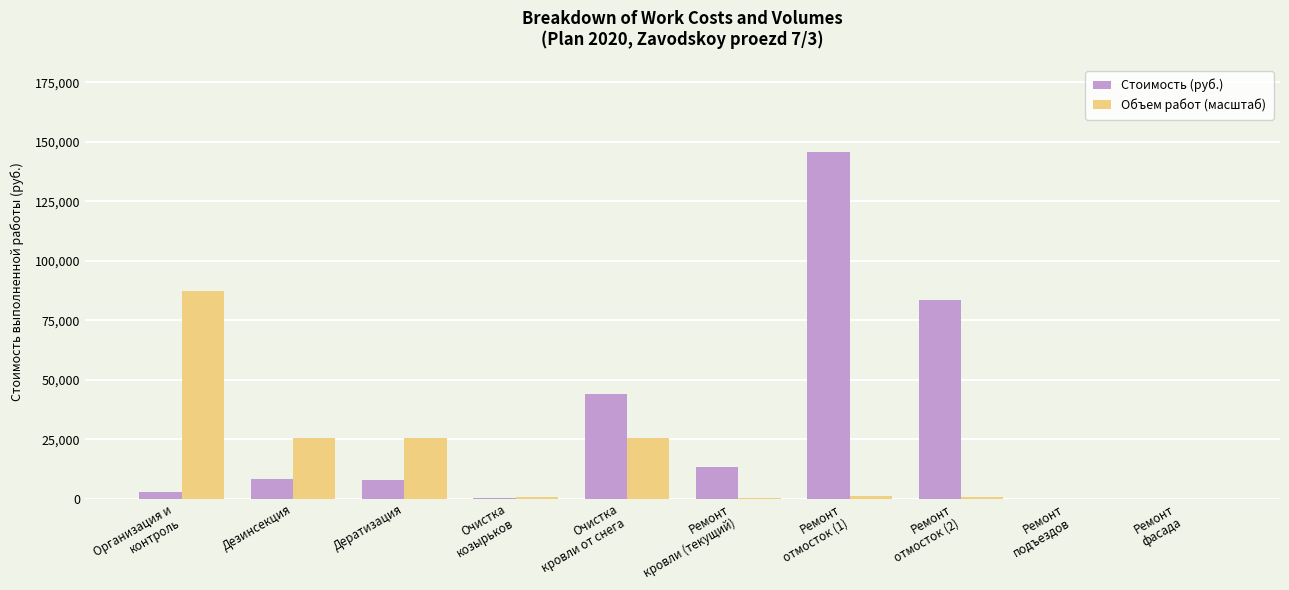

At which category is the sum across all series the highest?

Ремонт
отмосток (1)